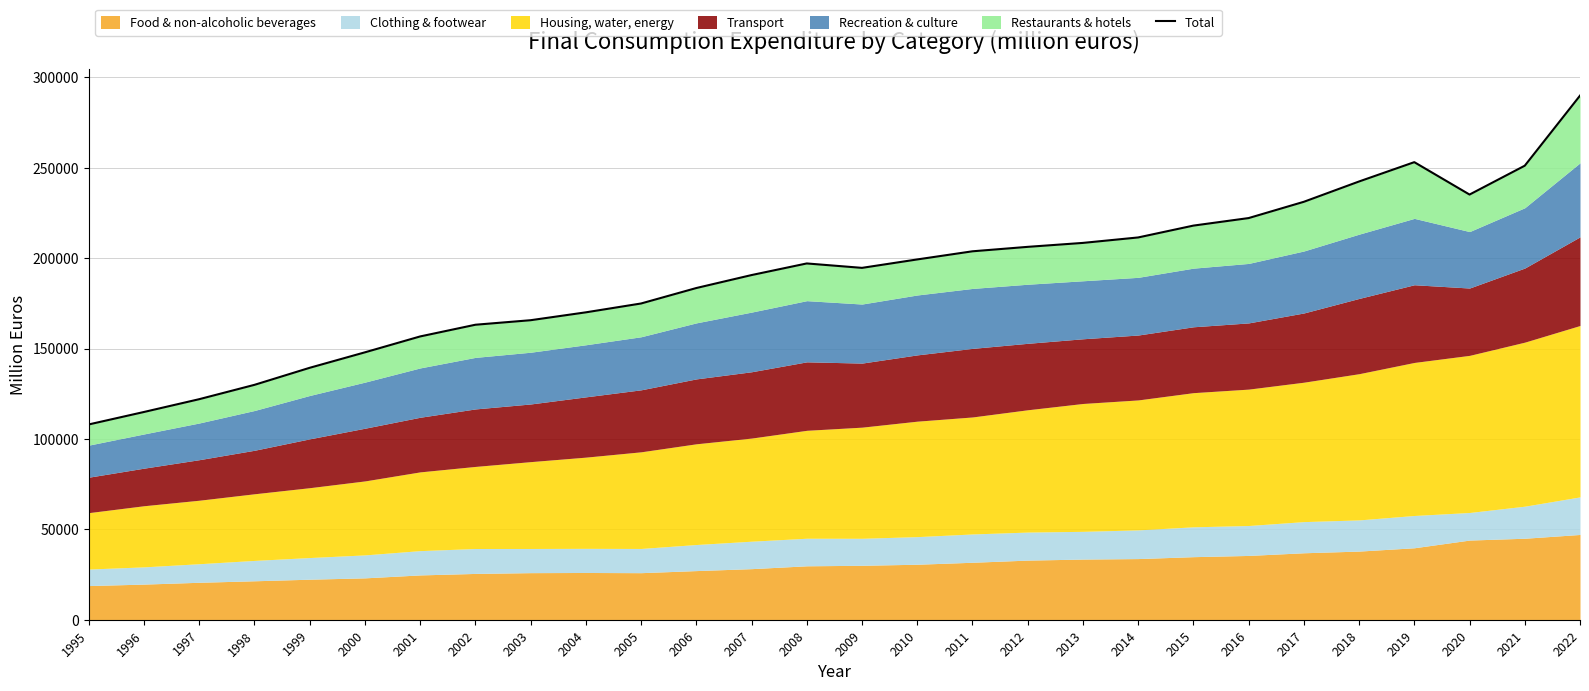

Between 1996 and 2011, which is larger?

2011